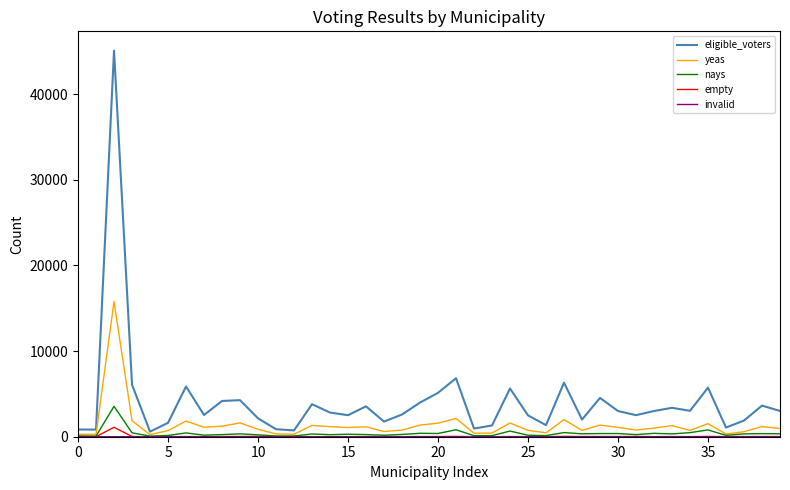

What is the maximum value shown in the chart?

45095